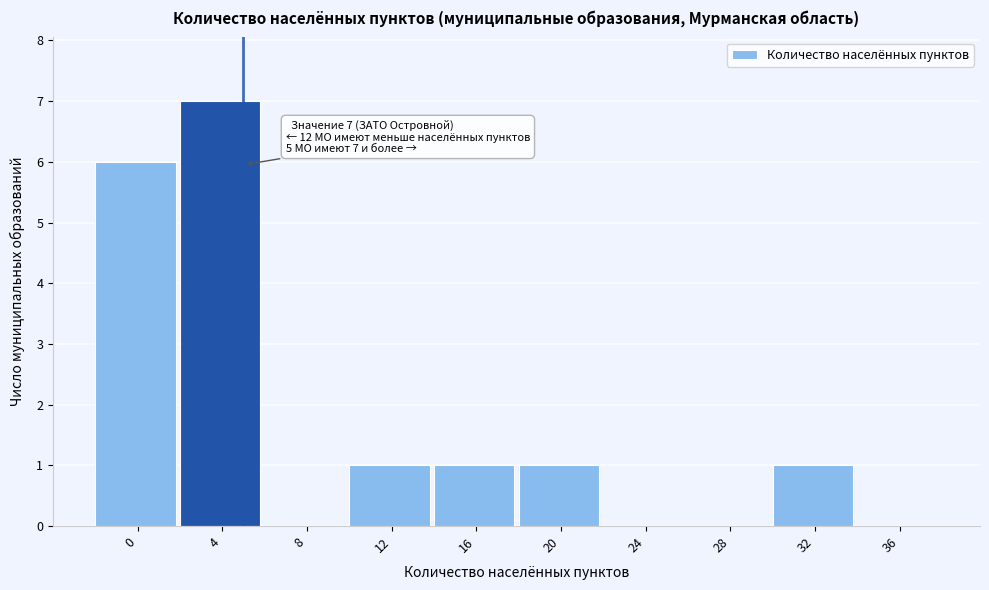

Reading right to left, list all the values displayed in this chart.

36=0	32=1	28=0	24=0	20=1	16=1	12=1	8=0	4=7	0=6